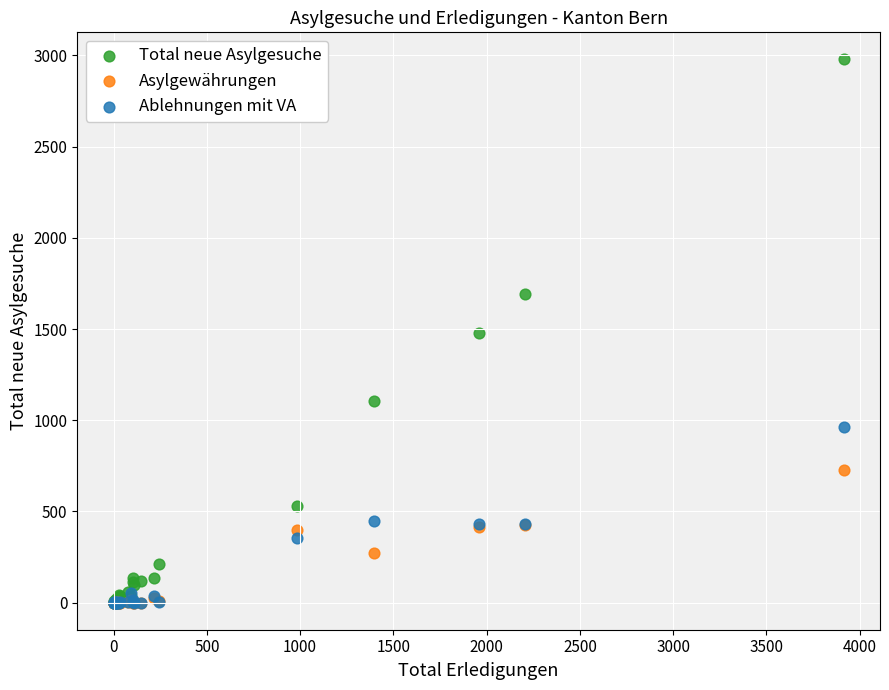

What are all the series names shown in the legend?

Total neue Asylgesuche, Asylgewährungen, Ablehnungen mit VA